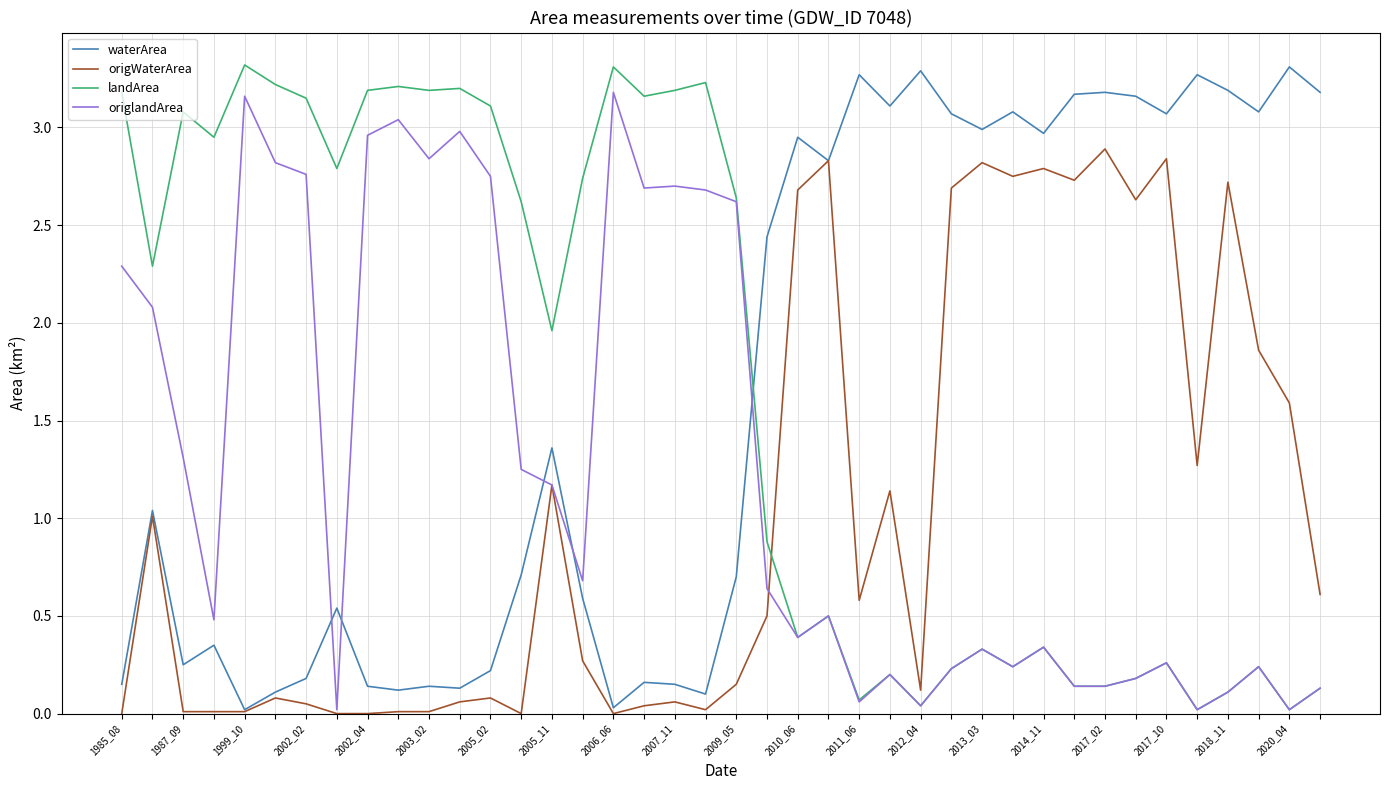

How many lines are shown in the chart?

4